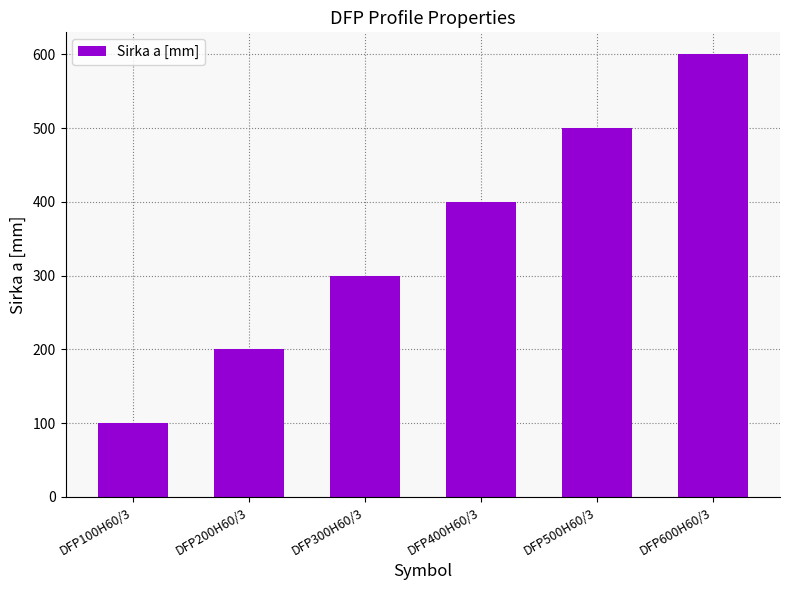

Reading left to right, what are all the values shown in this chart?

DFP100H60/3=100	DFP200H60/3=200	DFP300H60/3=300	DFP400H60/3=400	DFP500H60/3=500	DFP600H60/3=600